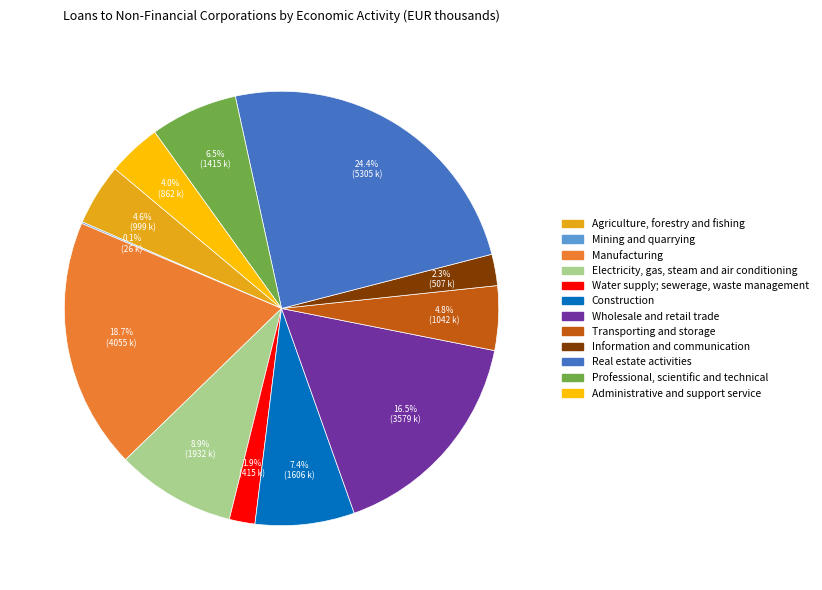

Approximately how many times larger is the value at Construction compared to Wholesale and retail trade?

0.4